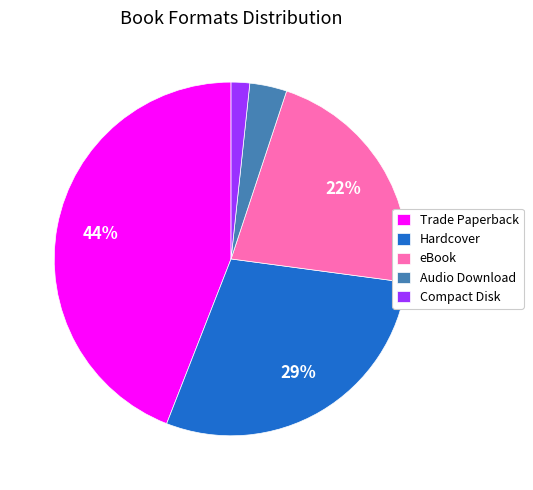

To the nearest percent, what is the combined percentage of Trade Paperback and eBook?

66%